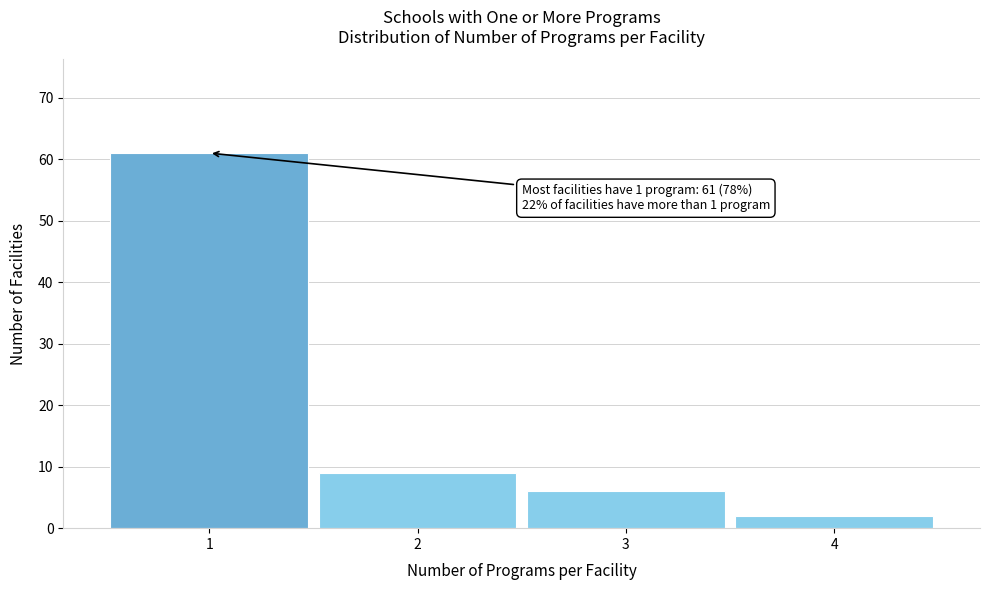

Reading left to right, extract all data points from this chart.

1=61	2=9	3=6	4=2